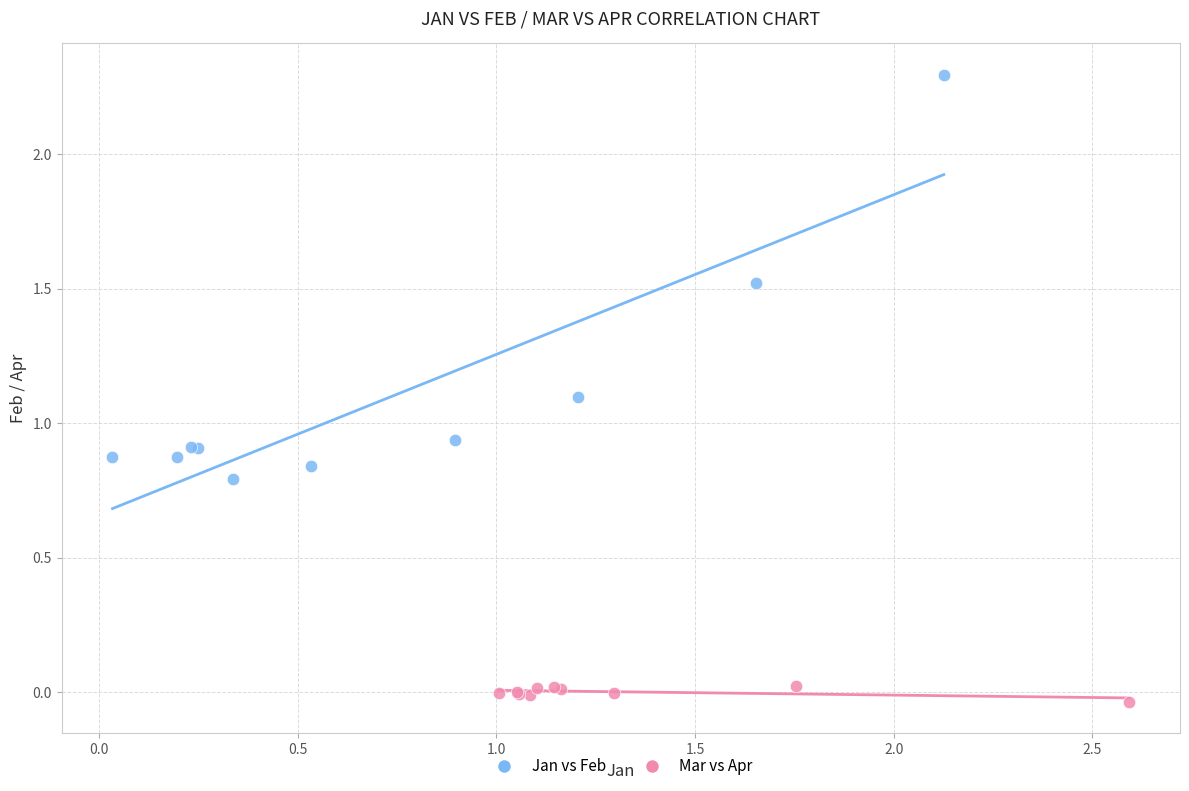

Which series has the widest spread of Y values?

Jan vs Feb